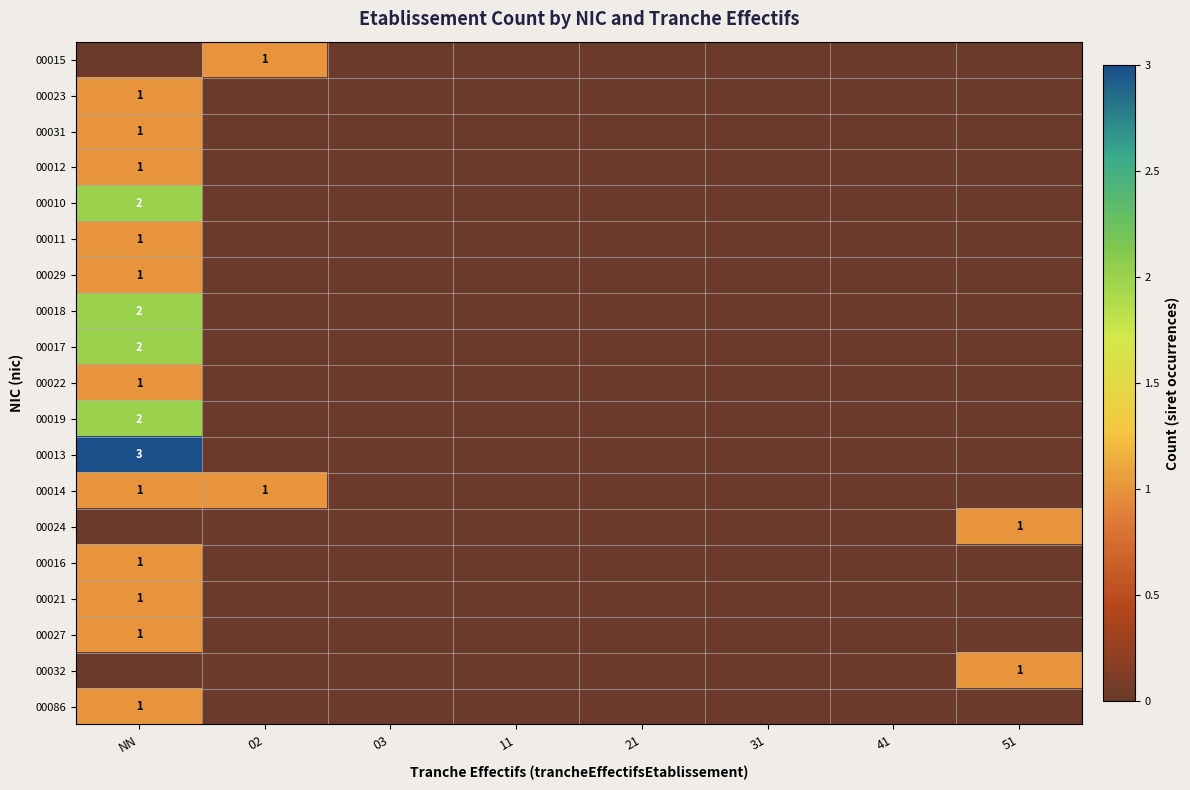

What is the difference between the maximum and minimum values in the 00019 series?

2